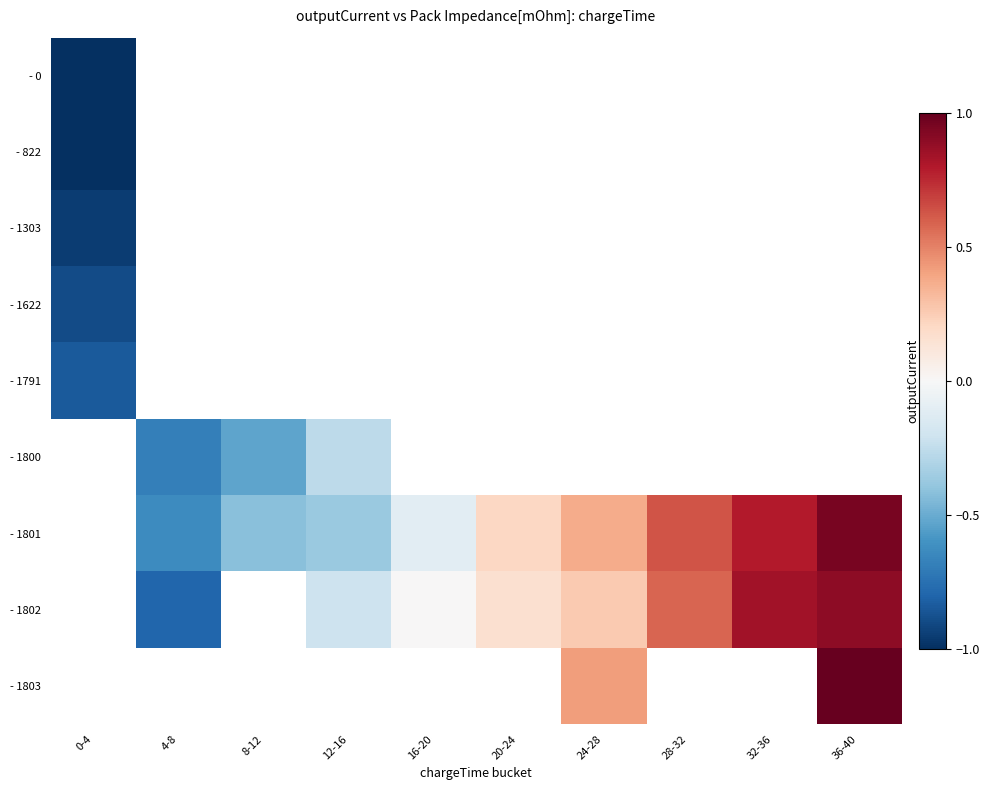

At which label does - 1622 reach its minimum?

0-4